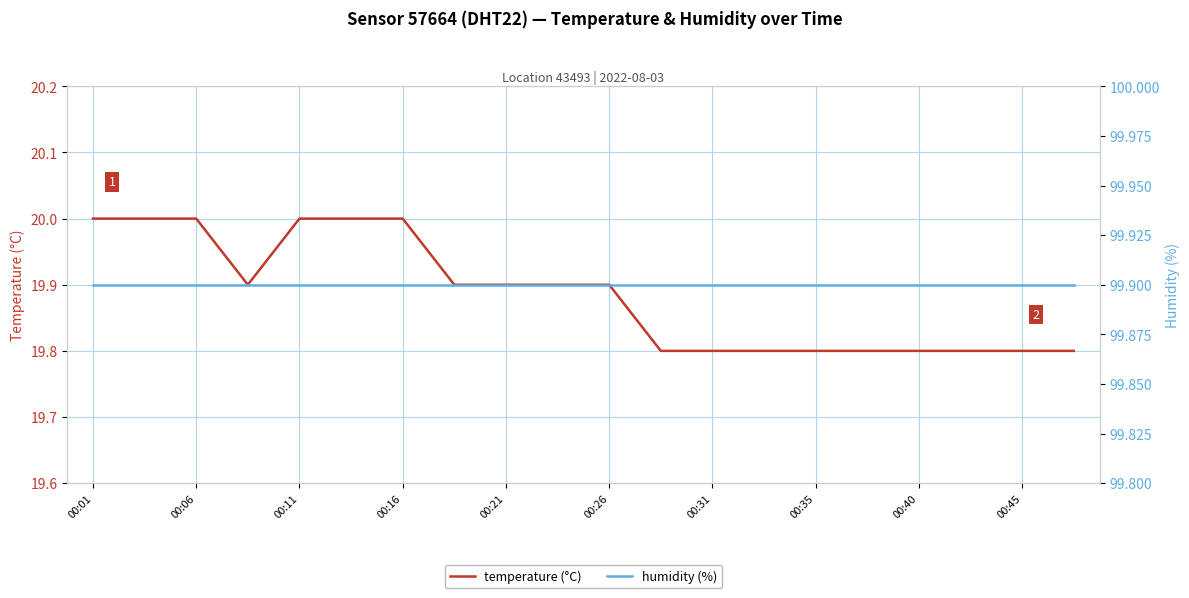

At which category is the sum across all series the highest?

00:01